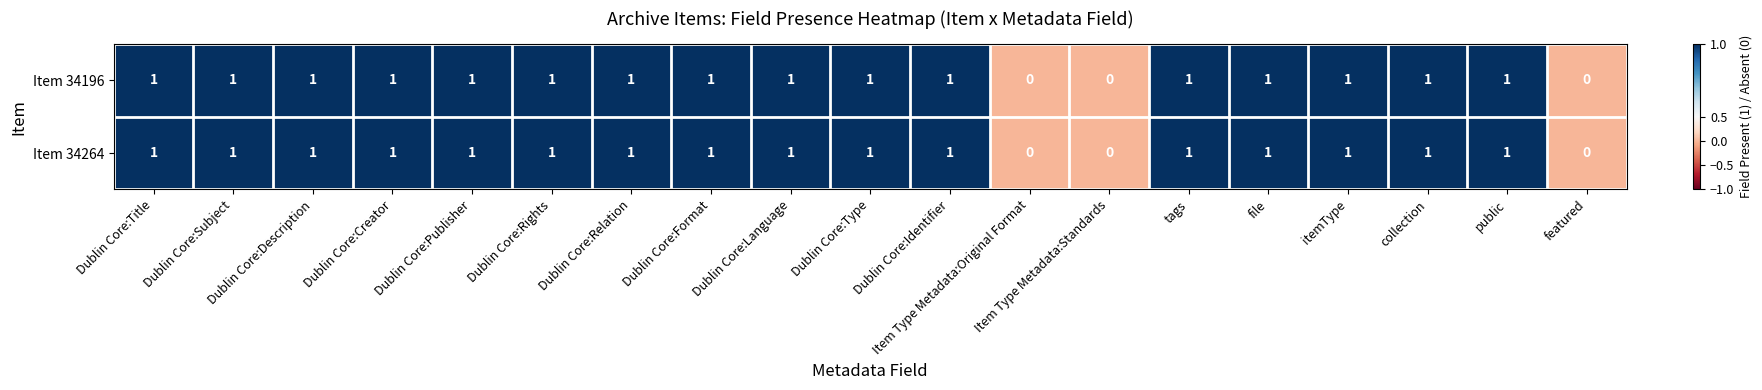

Is it true that Item 34196 equals 0 at Dublin Core:Publisher?

False